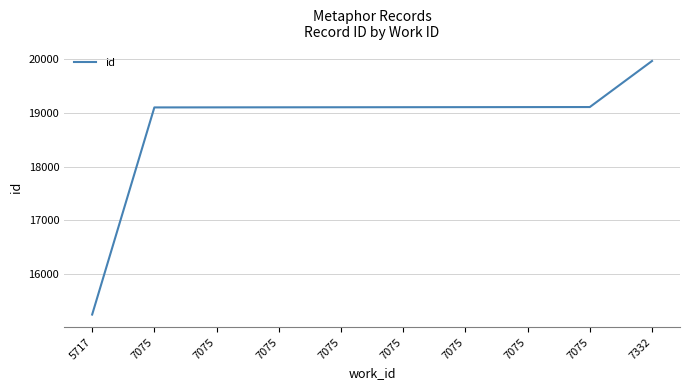

List the labels in order of value, smallest first.

5717, 7075, 7075, 7075, 7075, 7075, 7075, 7075, 7075, 7332